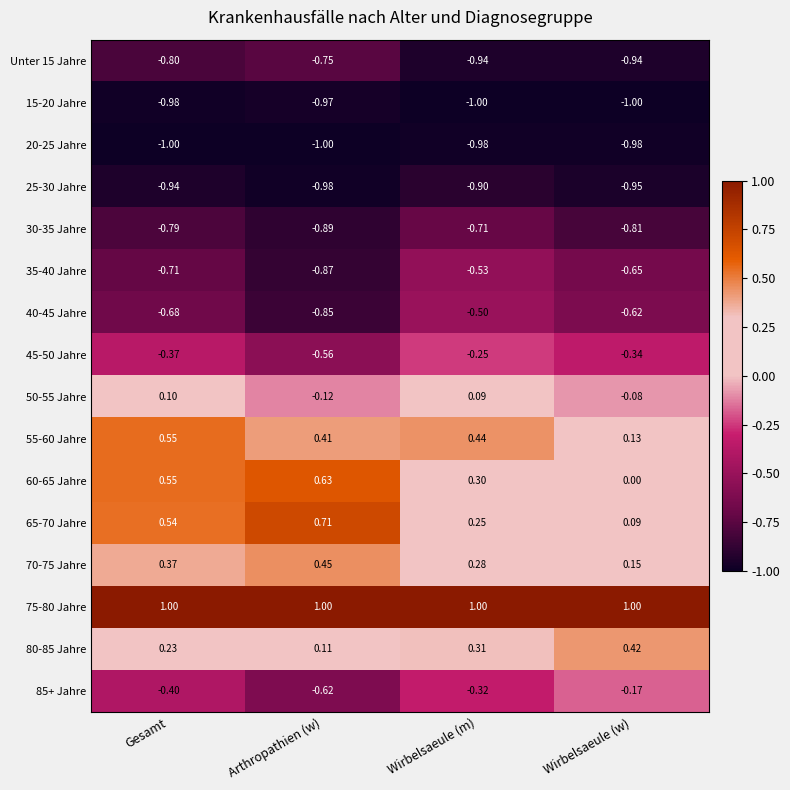

At which label is 70-75 Jahre closest to 0?

Wirbelsaeule (w)